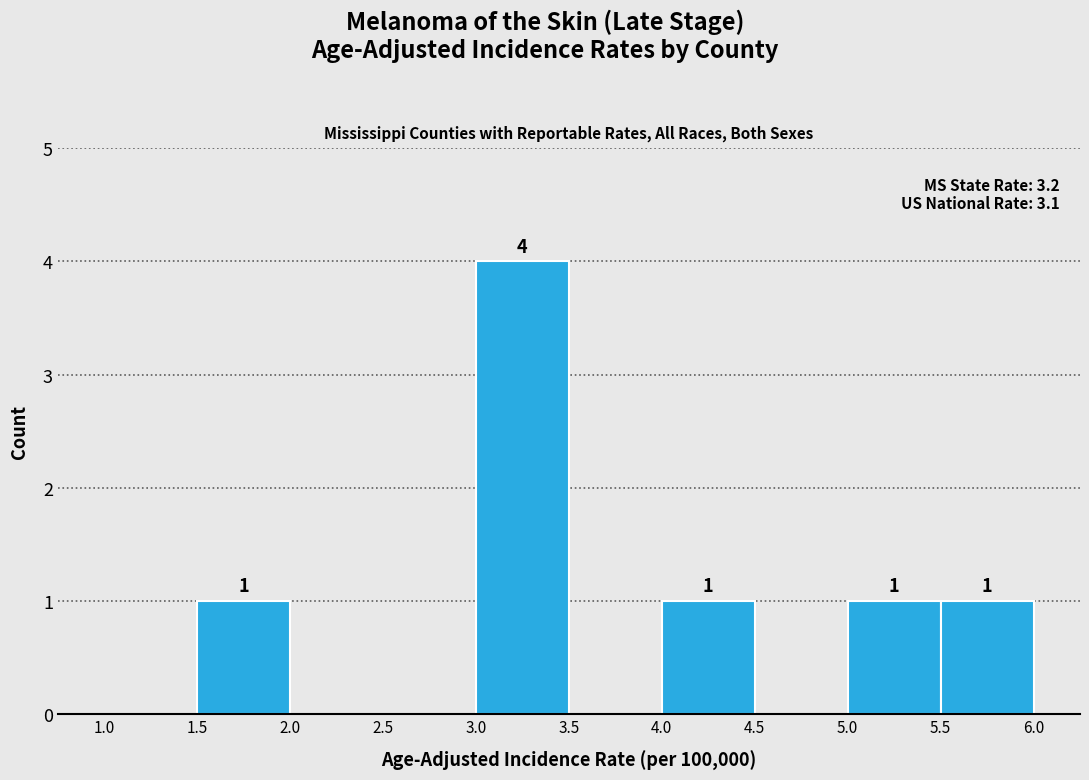

Which range on the x-axis has the tallest bar?

3.0 to 3.5